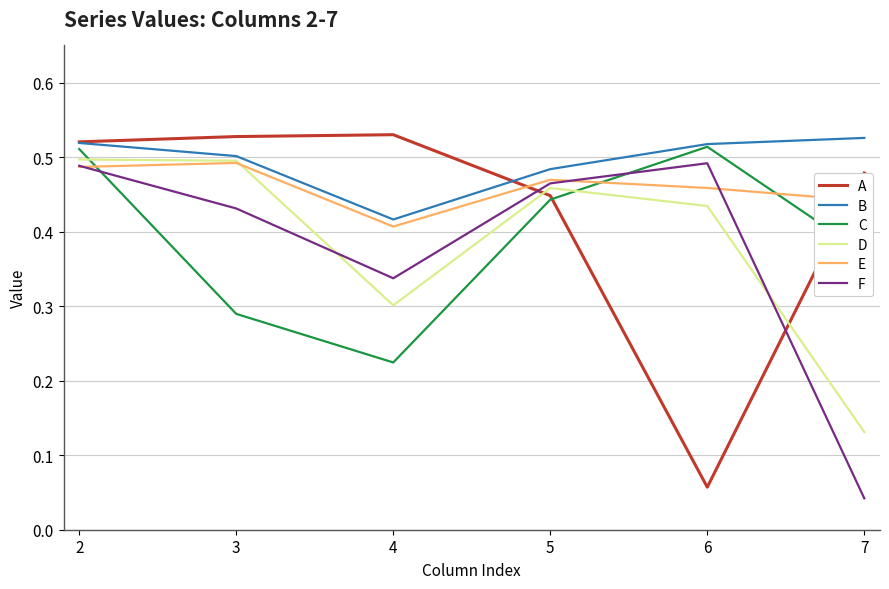

The D series shows 0.5 at 3. True or false?

True